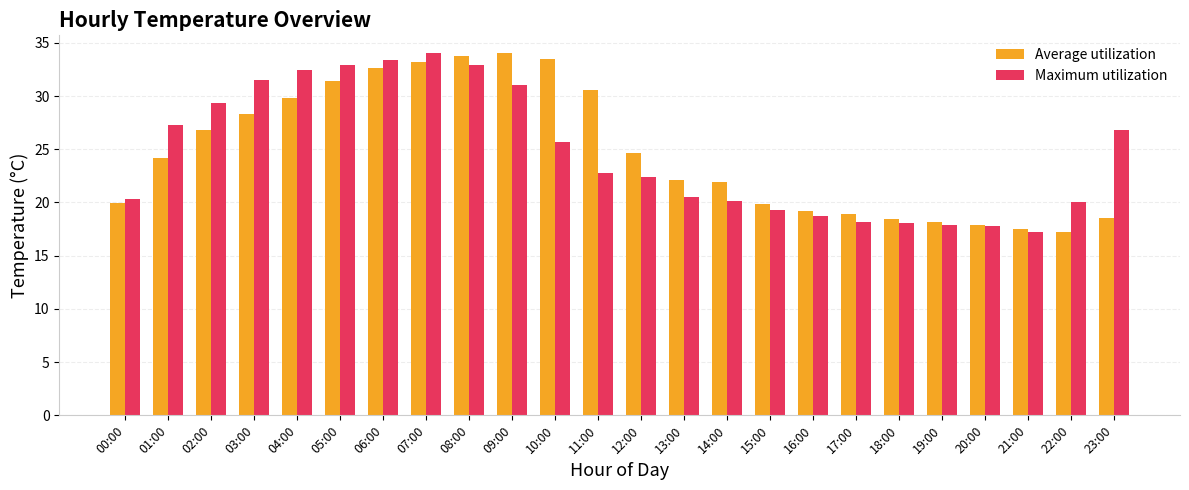

What is the sum of all Average utilization values?

592.5